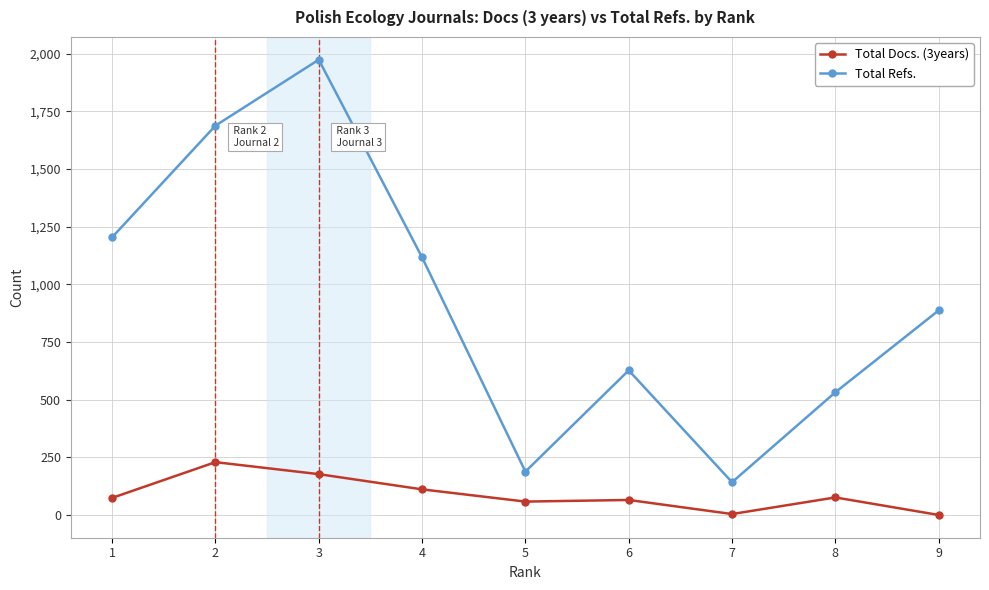

What is the sum of all Total Refs. values?

8359